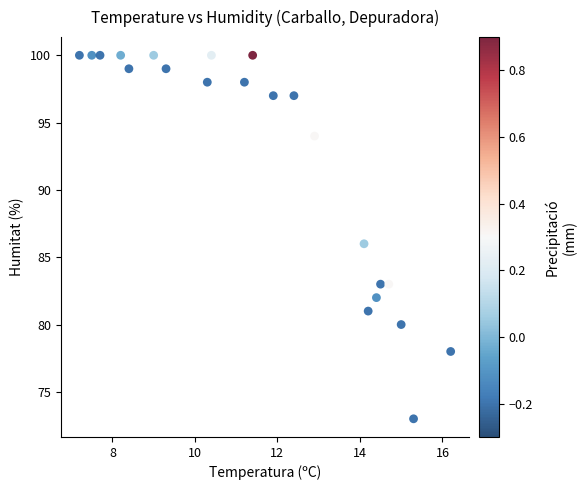

What is the range of Y values (max minus min)?

27